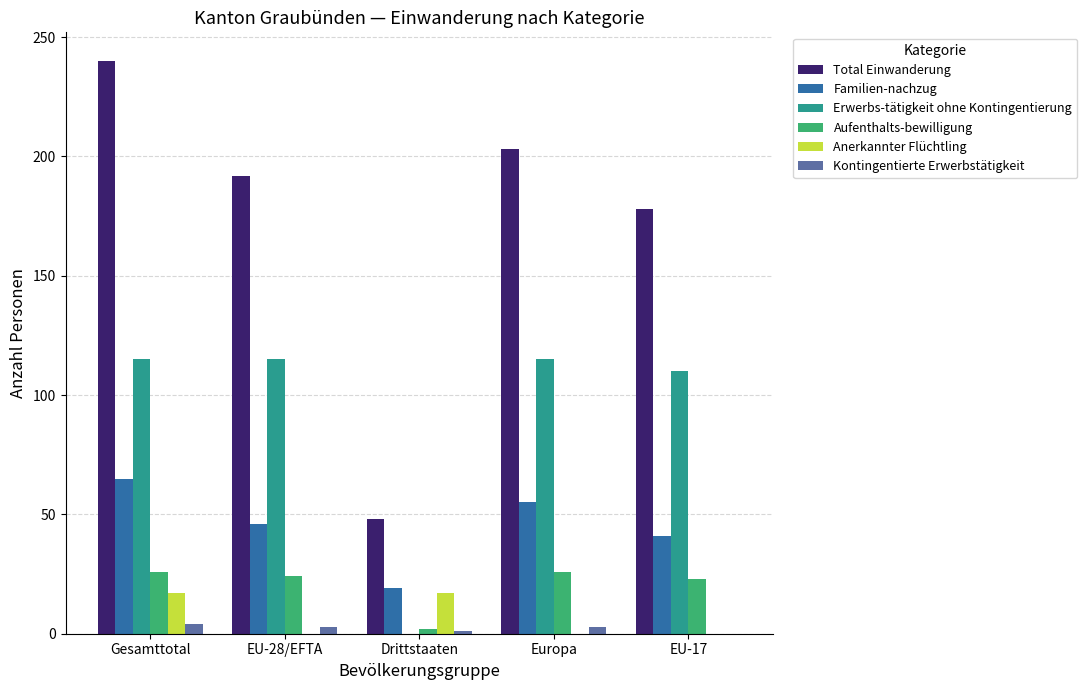

What is the greatest value displayed?

240